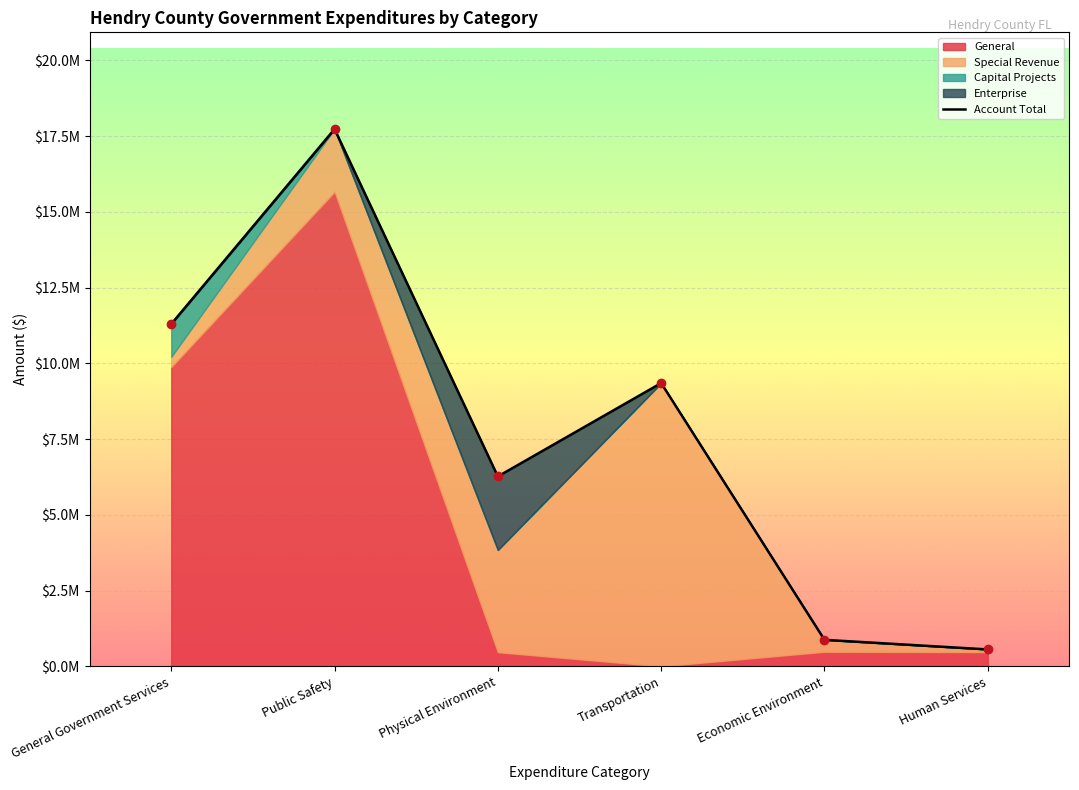

The value of General Government Services at Public Safety is 9874197. True or false?

True